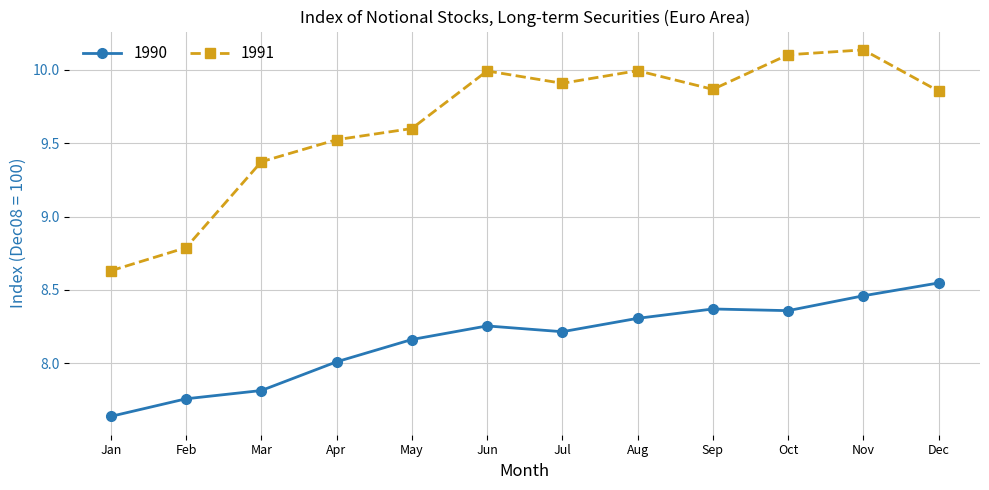

True or false: 1991 and 1990 cross at least once.

False